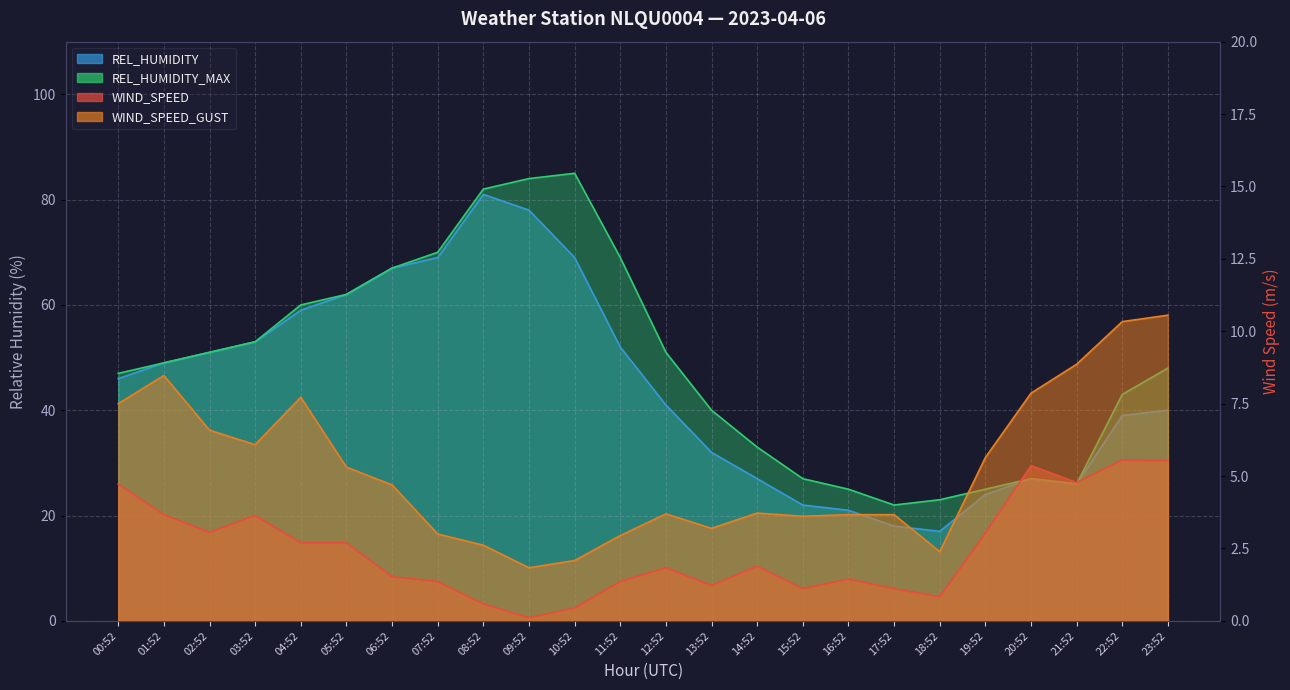

What is the greatest value displayed?

85.0